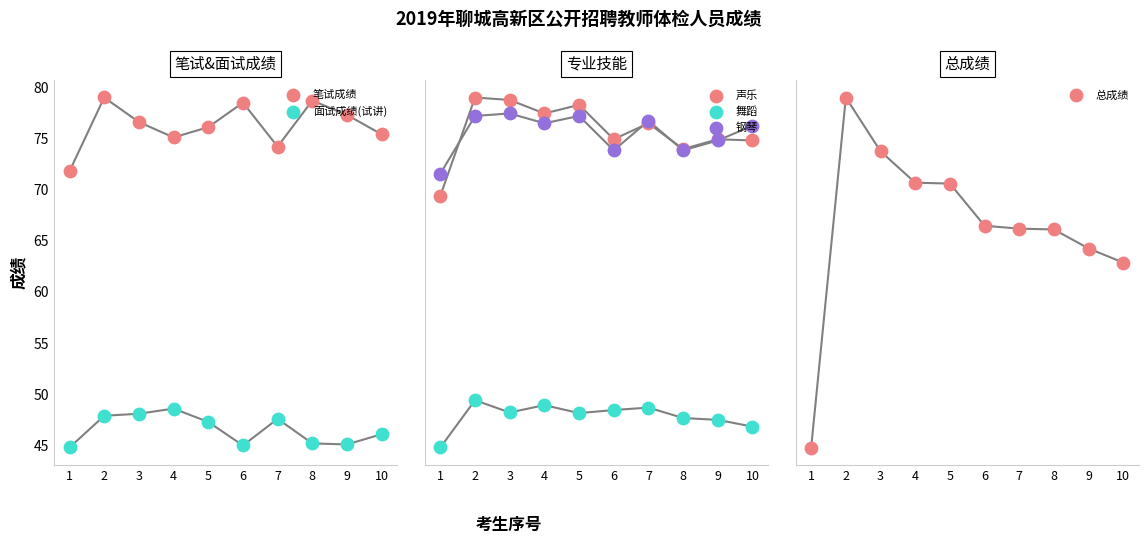

At which category is the sum across all series the highest?

2